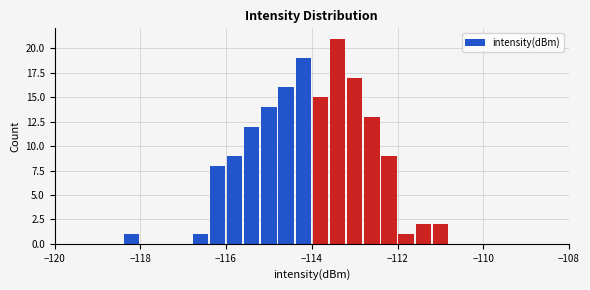

Around what value on the x-axis is the tallest bar? Give the approximate position of its centre, as read against the axis.

-113.4